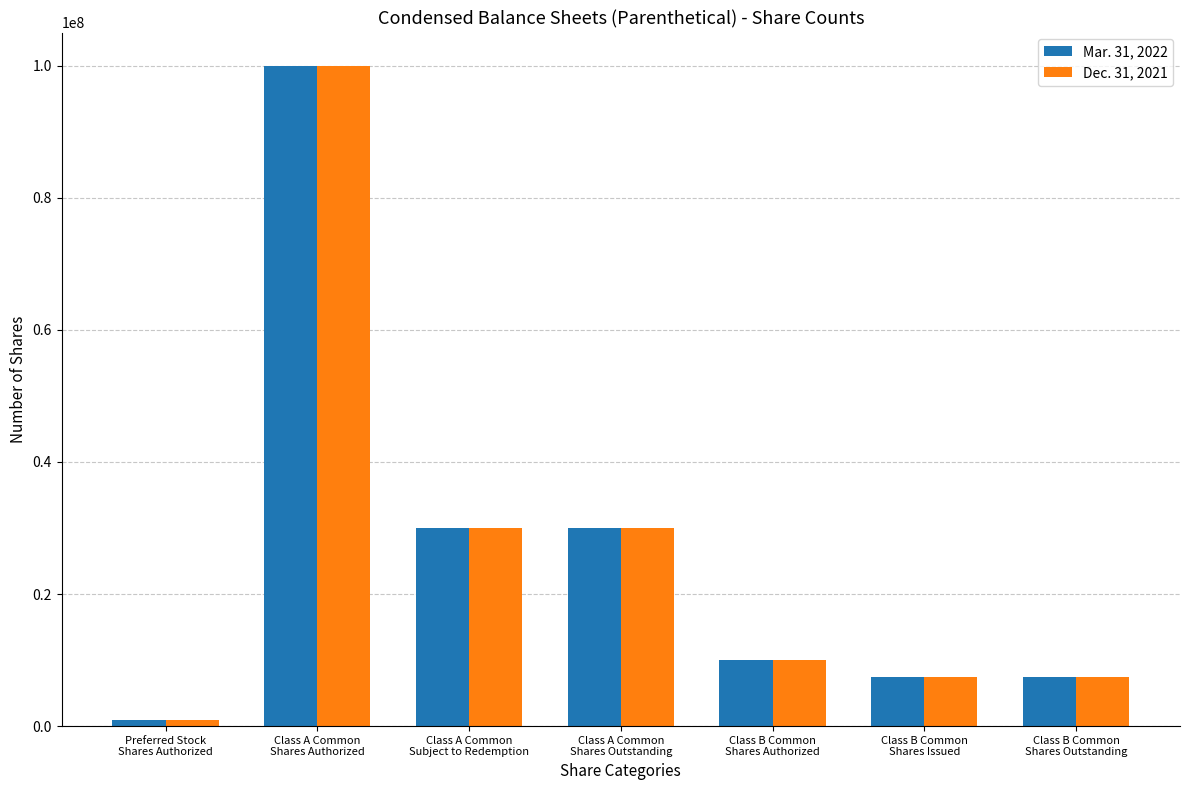

At which category is the sum across all series the highest?

Class A Common
Shares Authorized